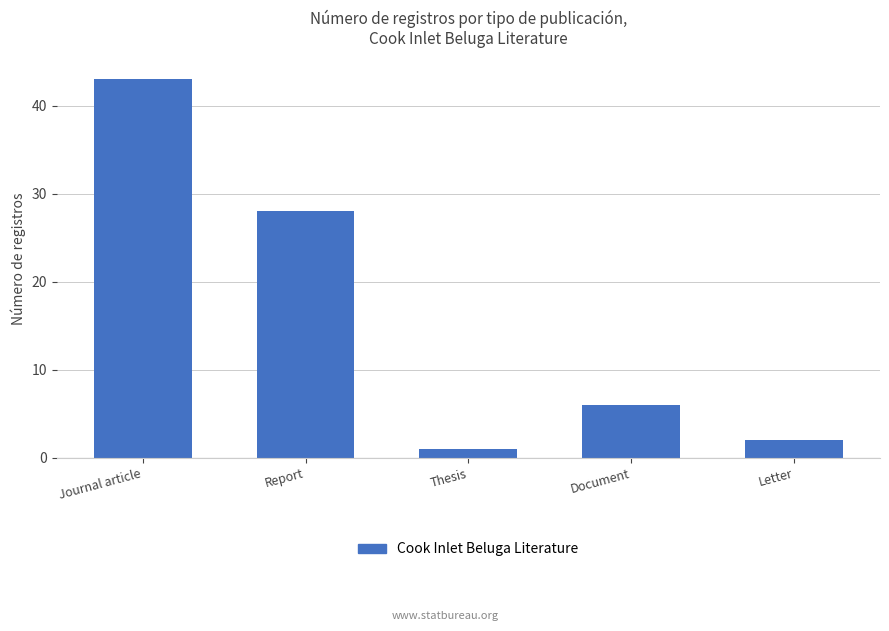

Which category has the lowest value across all series?

Thesis